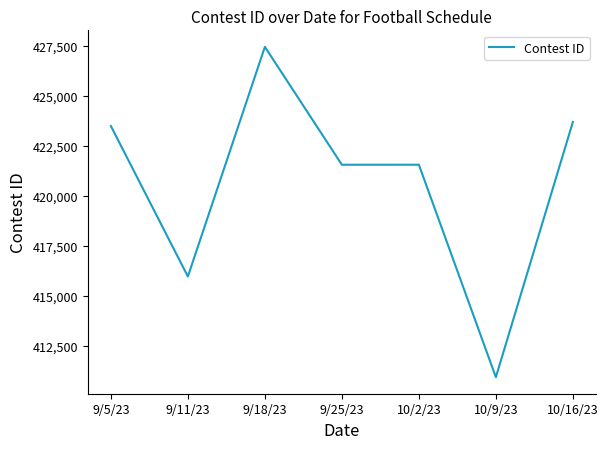

What is the difference between the maximum and minimum values?

16508